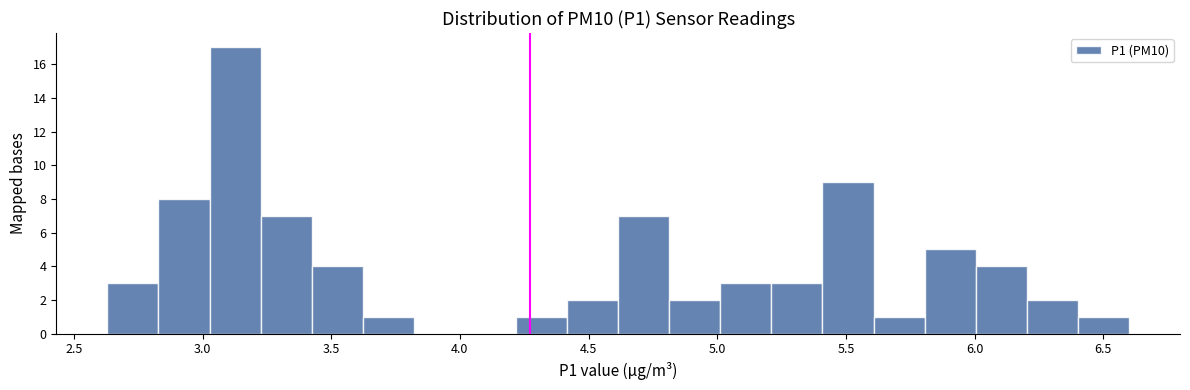

Around what value on the x-axis is the tallest bar? Give the approximate position of its centre, as read against the axis.

3.15